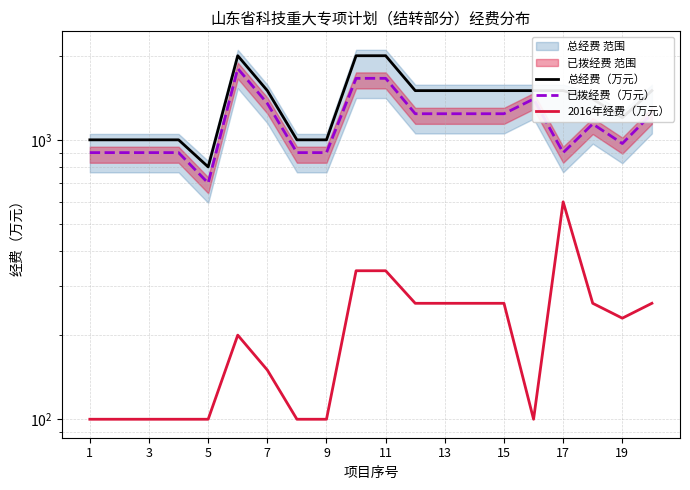

What value does the 已拨经费（万元） series have at 3?

900